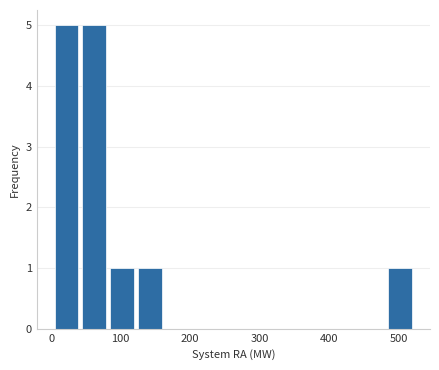

Reading left to right, transcribe this chart: for each bar, give the range it covers on the x-axis and its height. Neither the bar edges nor the heights are printed on the chart, so give them approximately, as read against the axes.

5 to 45: 5
45 to 85: 5
85 to 125: 1
125 to 165: 1
165 to 205: 0
205 to 245: 0
245 to 285: 0
285 to 325: 0
325 to 365: 0
365 to 405: 0
405 to 445: 0
445 to 485: 0
485 to 525: 1